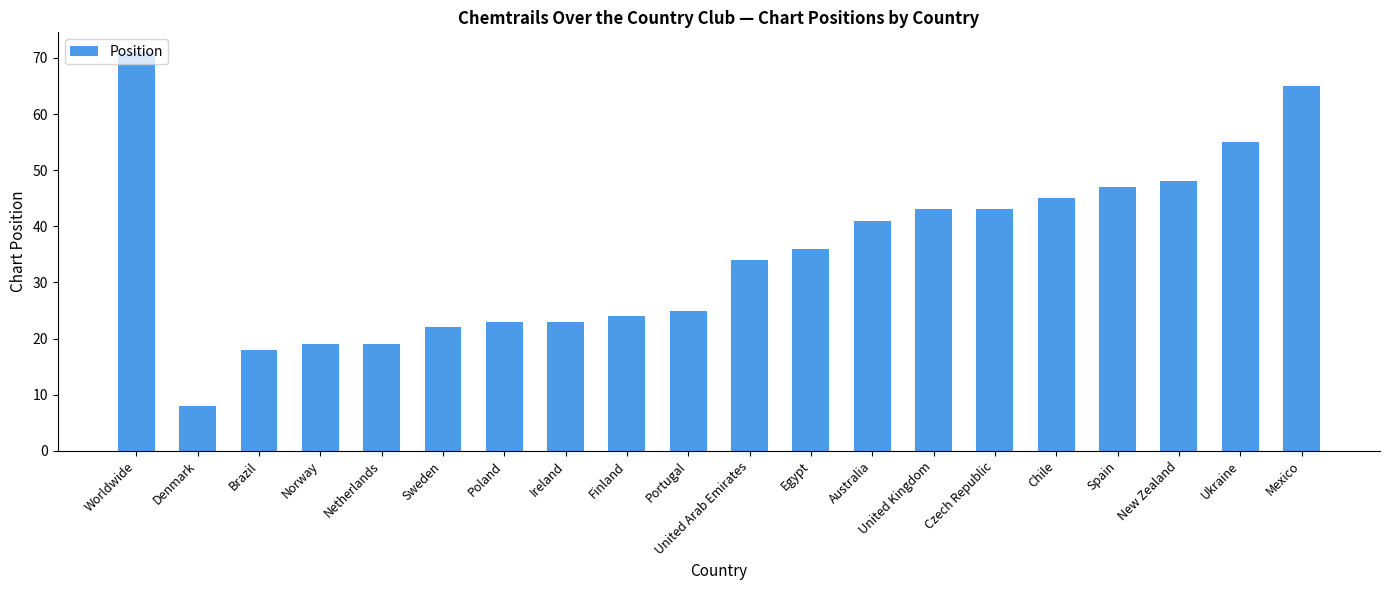

The value at Chile is 60. True or false?

False